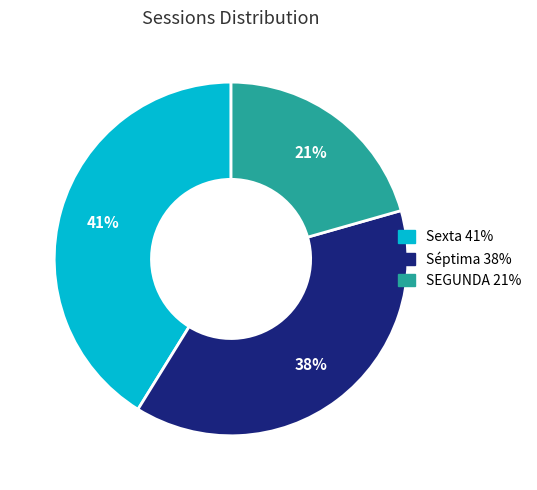

Does any single category account for the majority?

No